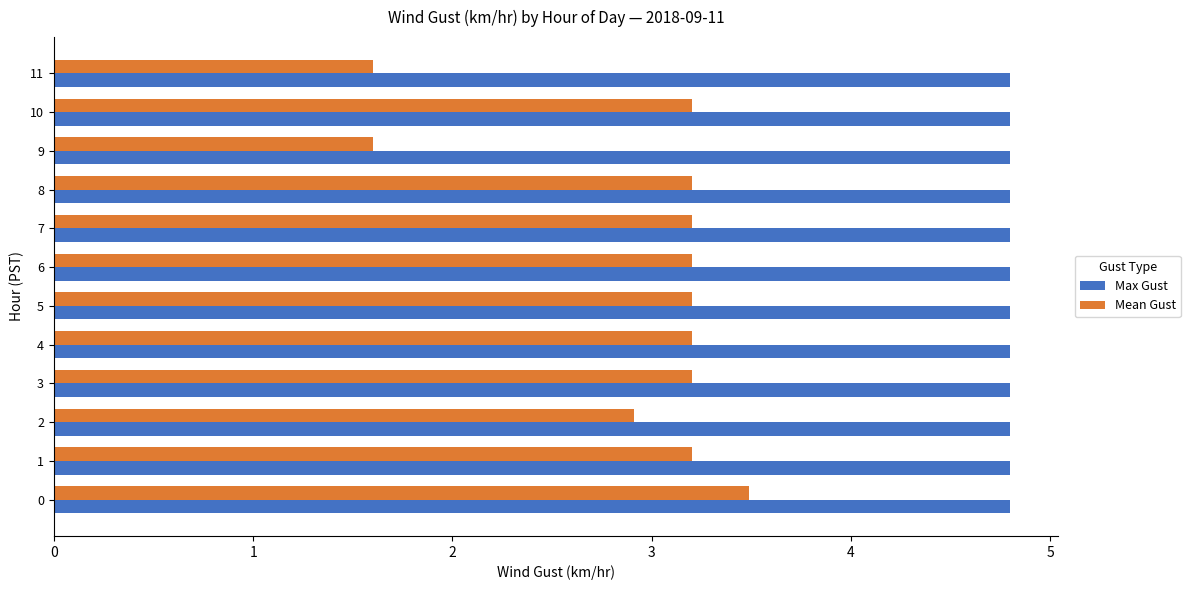

What is the difference between the highest and lowest values at 8?

1.6